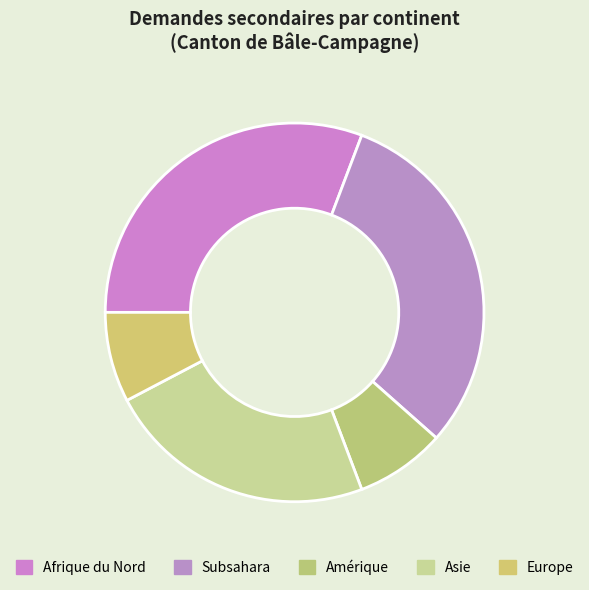

How many segments does this pie chart have?

5